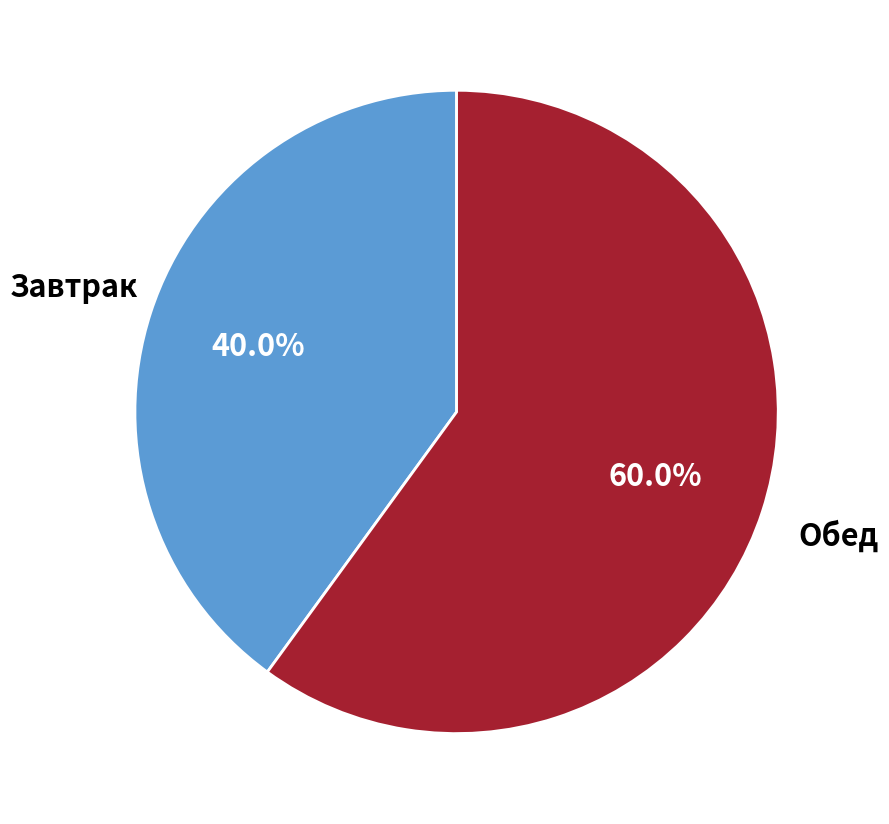

What is the largest slice in the pie chart?

Обед